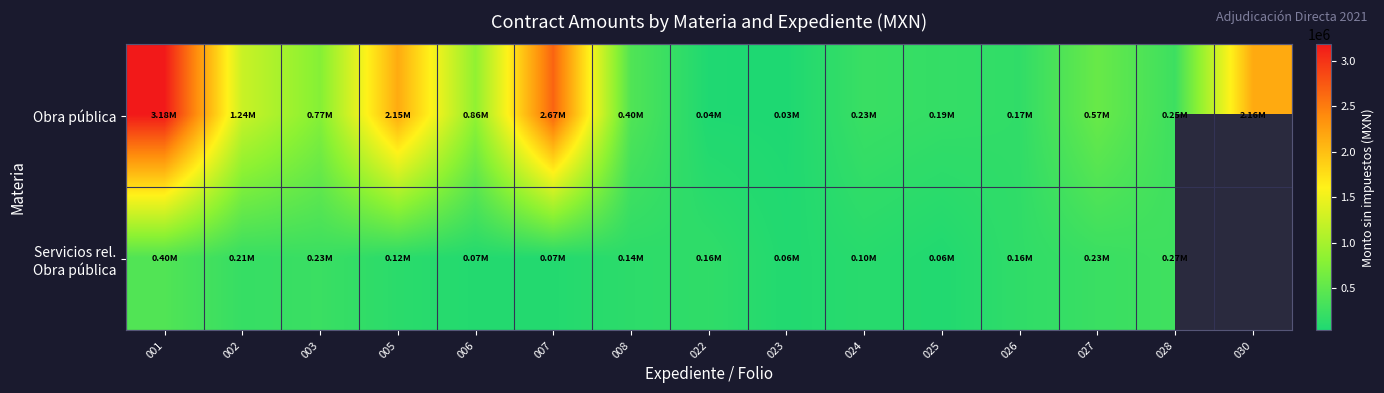

At how many categories does at least one series exceed 2081202?

4